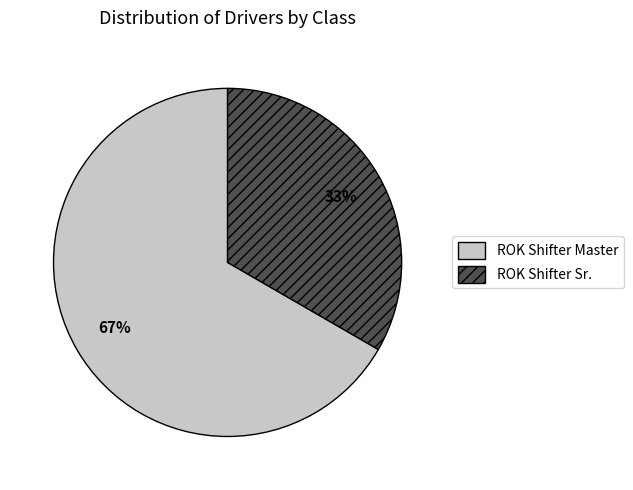

To the nearest percent, what is the combined percentage of ROK Shifter Sr. and ROK Shifter Master?

100%